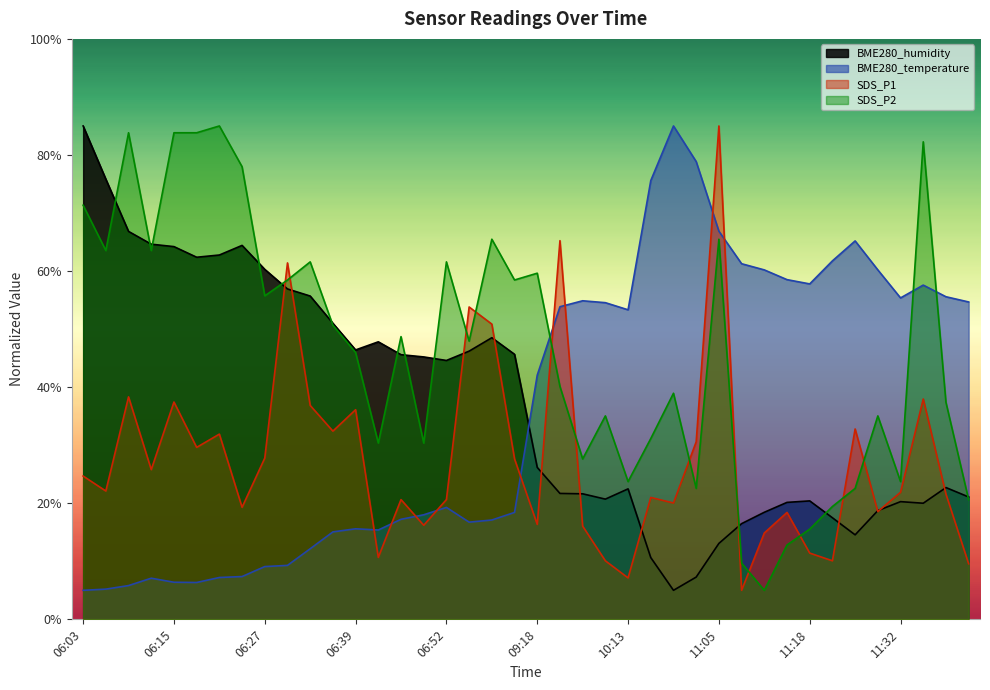

Reading right to left, list all the values displayed in this chart.

BME280_humidity: 21.1	22.7	20.0	20.3	18.7	14.6	17.5	20.4	20.1	18.4	16.5	13.1	7.3	5.0	10.6	22.5	20.7	21.6	21.7	26.2	45.7	48.5	46.2	44.6	45.2	45.6	47.8	46.4	51.0	55.7	56.9	60.3	64.4	62.8	62.4	64.2	64.6	66.8	75.8	85.0
BME280_temperature: 54.7	55.6	57.6	55.4	60.2	65.2	61.8	57.8	58.5	60.2	61.3	66.9	78.9	85.0	75.6	53.3	54.6	54.9	53.9	42.1	18.4	17.1	16.7	19.3	18.0	17.2	15.4	15.6	15.1	12.2	9.3	9.1	7.4	7.2	6.4	6.4	7.1	5.8	5.2	5.0
SDS_P1: 9.6	21.6	38.0	21.9	18.6	32.8	10.1	11.4	18.4	14.9	5.0	85.0	30.6	20.0	21.0	7.1	10.1	16.1	65.2	16.4	27.6	50.9	53.8	20.6	16.2	20.6	10.7	36.1	32.4	36.9	61.4	27.8	19.3	31.9	29.6	37.4	25.8	38.3	22.1	24.7
SDS_P2: 20.6	37.4	82.3	23.7	35.0	22.6	19.4	15.5	12.8	5.0	9.7	65.5	22.6	39.0	31.1	23.7	35.0	27.6	40.1	59.6	58.5	65.5	47.9	61.6	30.4	48.7	30.4	46.0	50.7	61.6	58.5	55.7	78.0	85.0	83.8	83.8	63.5	83.8	63.5	71.3